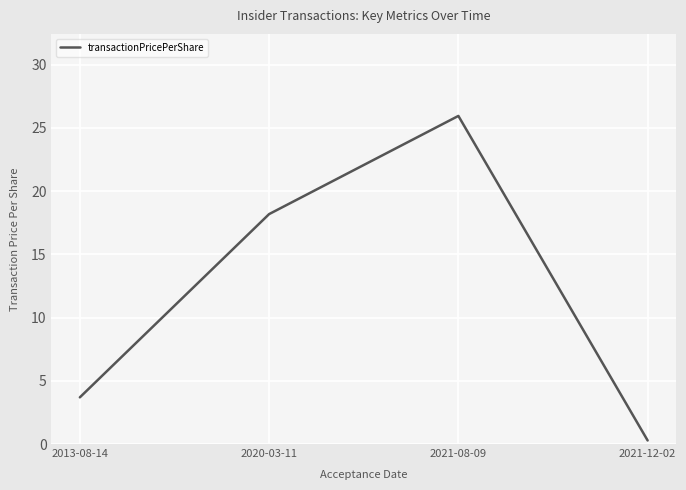

Rank the categories by value from highest to lowest.

2021-08-09, 2020-03-11, 2013-08-14, 2021-12-02